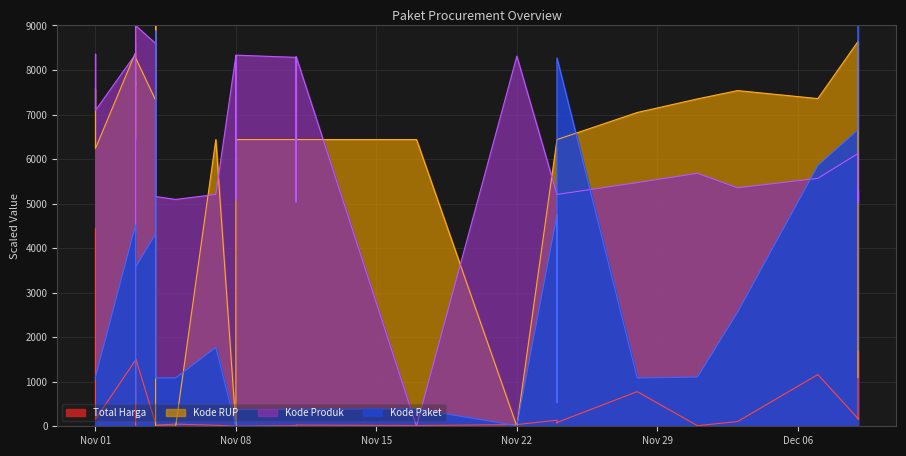

How many interior local valleys does the Kode Paket series have?

6